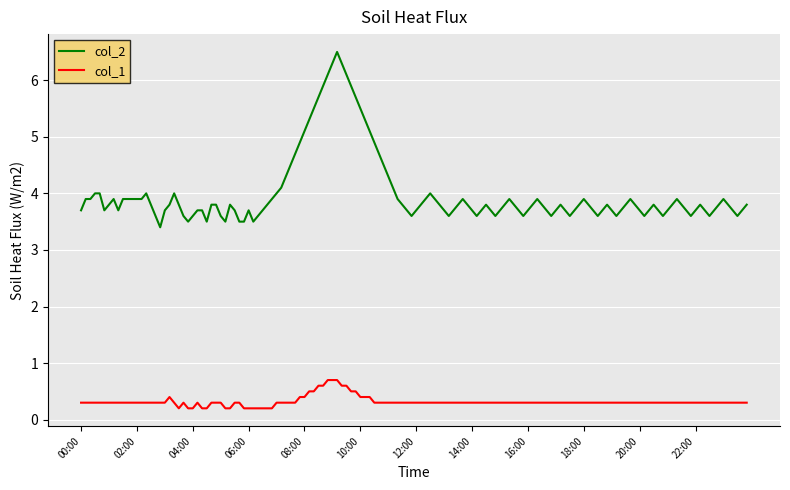

Which series has the widest spread of values?

col_2